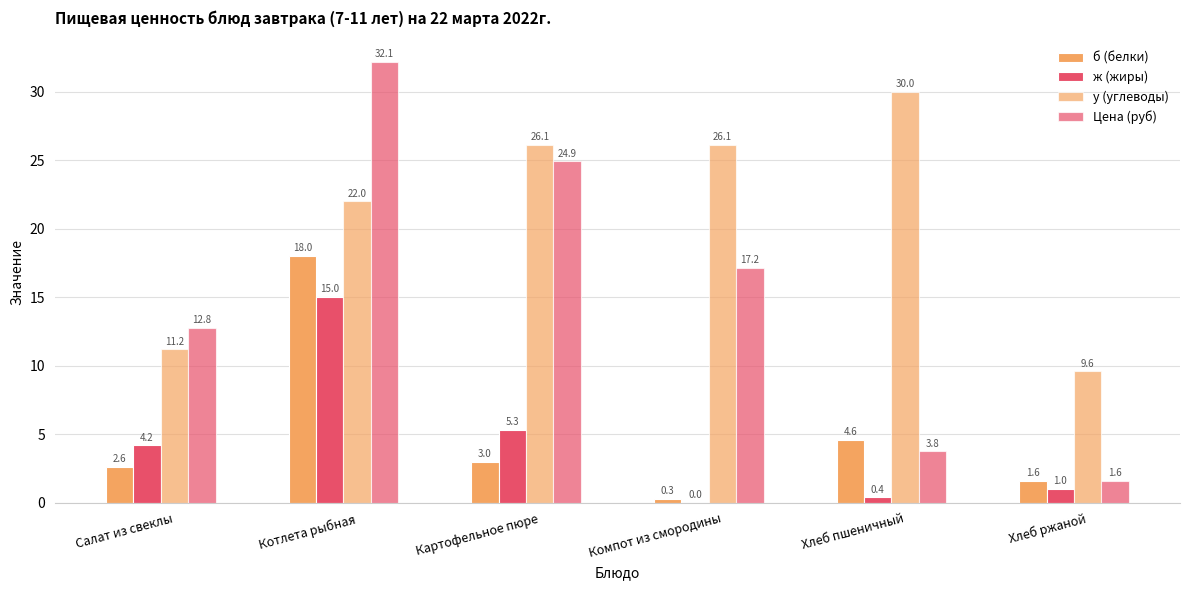

What position from the right is Картофельное пюре?

4